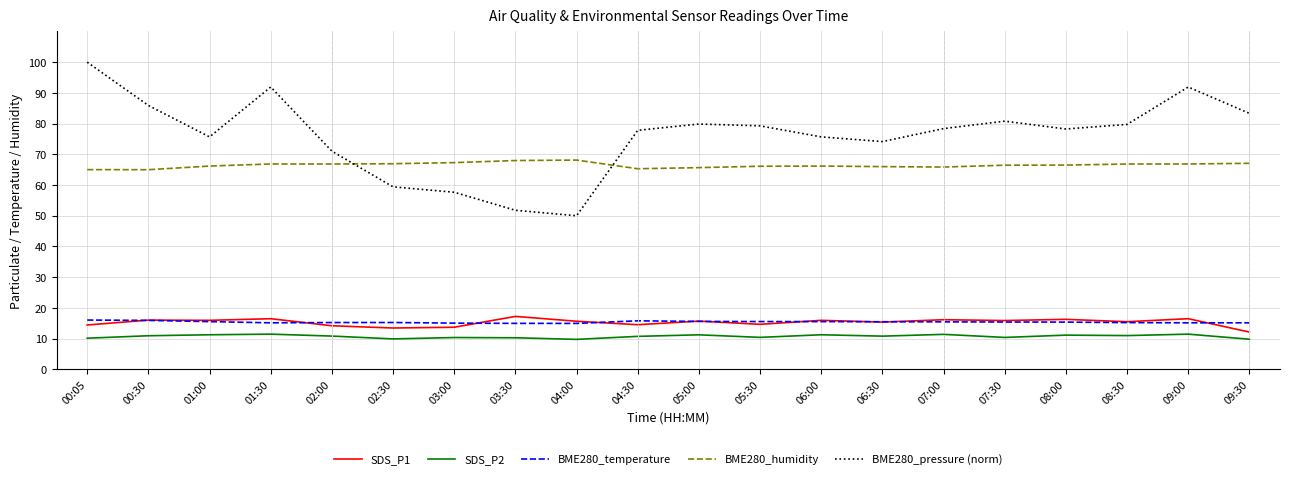

What is the sum of all BME280_humidity values?

1329.2